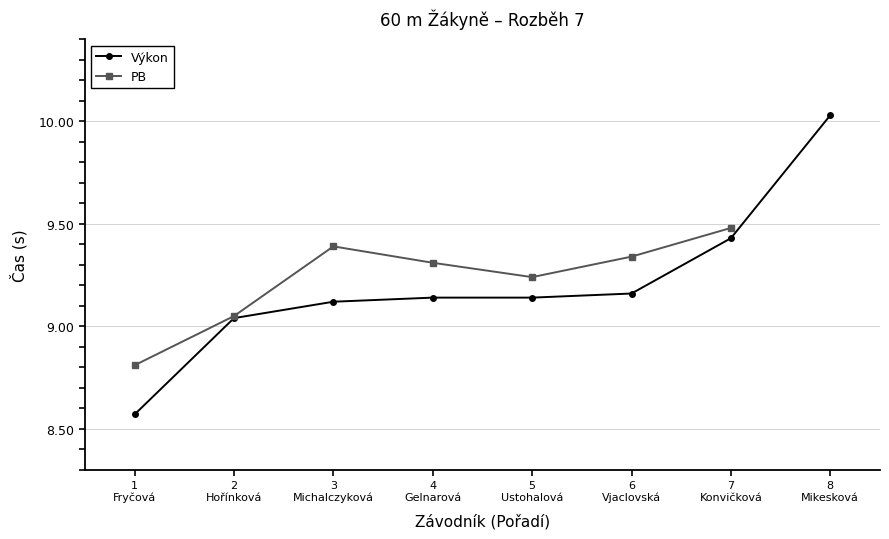

What is the sum of the PB values at 3
Michalczyková and 2
Hořínková?

18.4